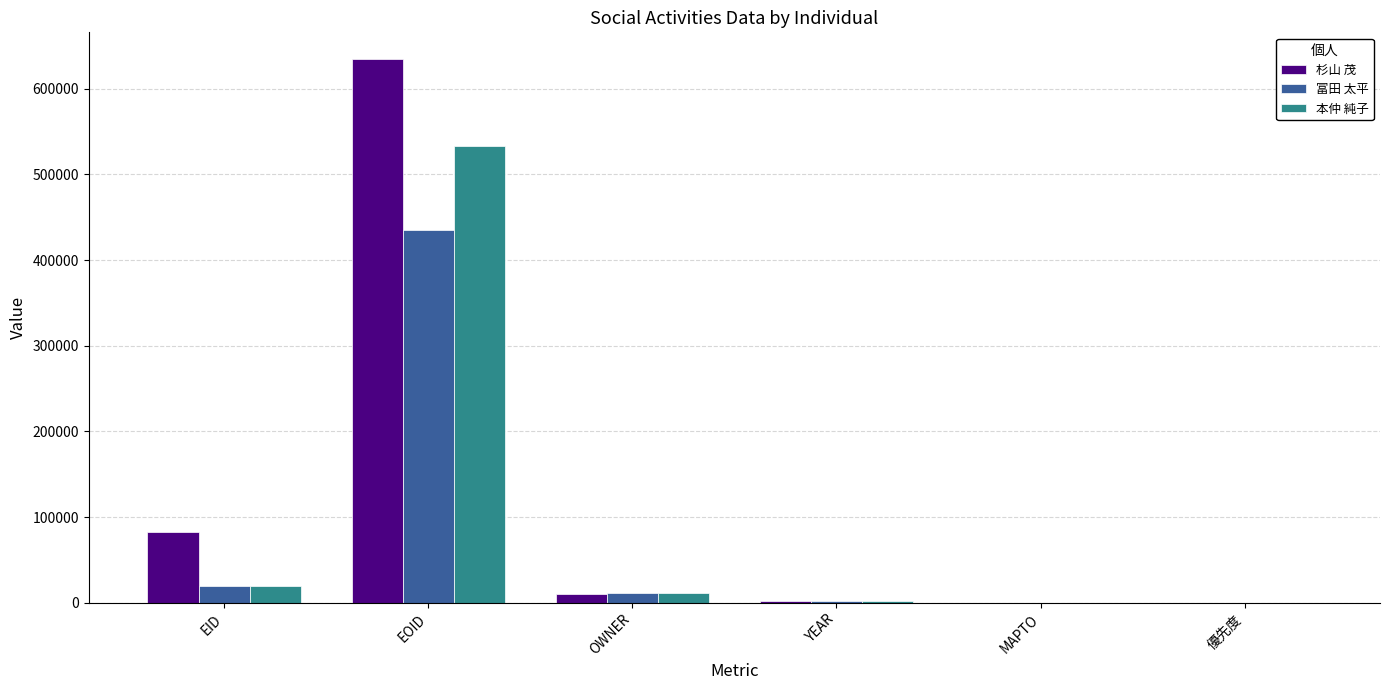

What is the sum of all 本仲 純子 values?

565794